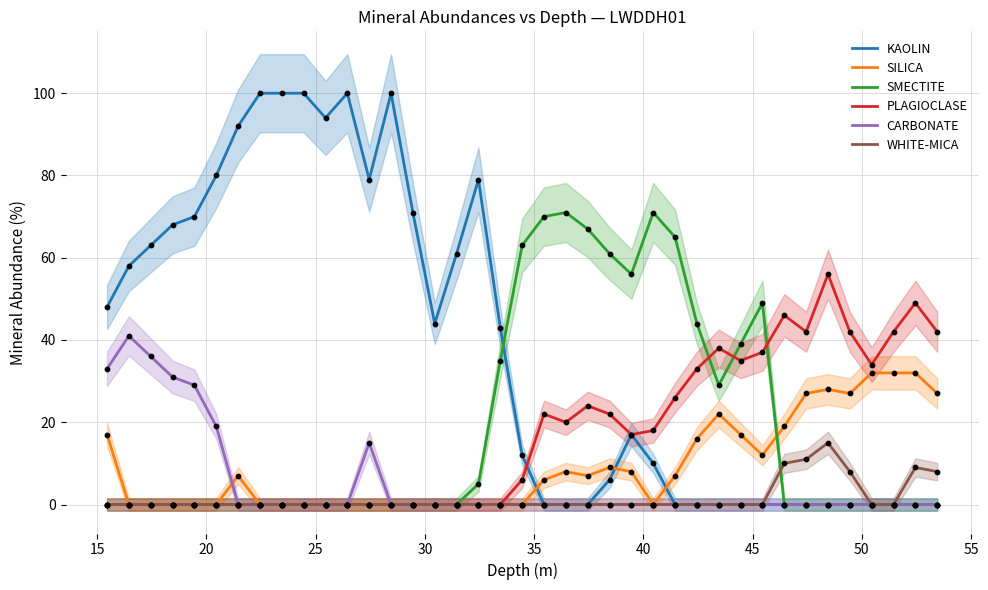

What is the highest value of the CARBONATE series?

41